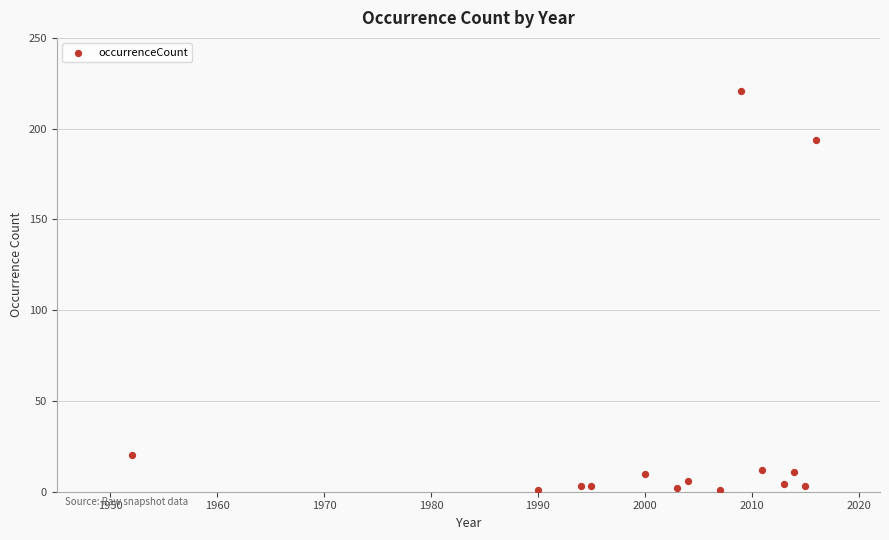

What Y value in the scatter plot is closest to 111?

194